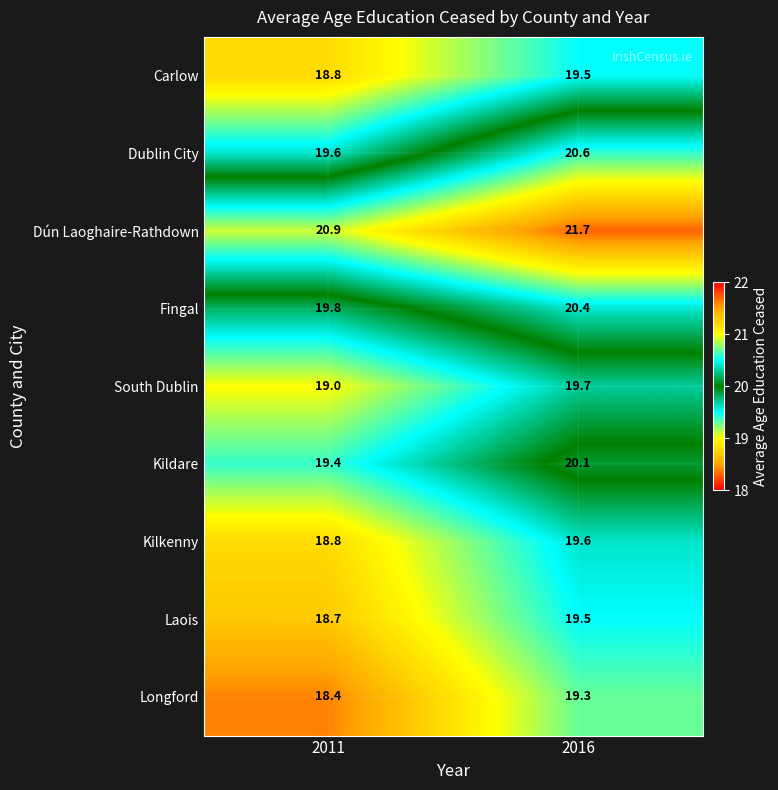

Read the Laois value at 2011.

18.7